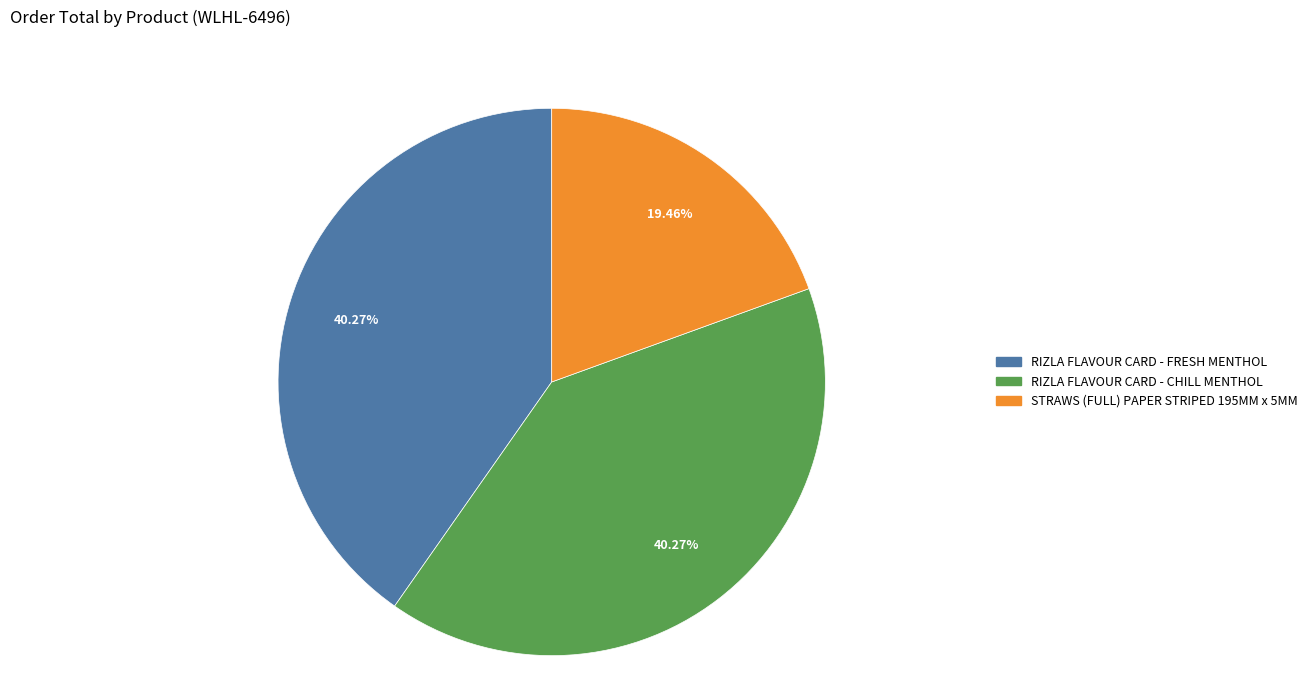

To the nearest percent, what is the difference between the largest and smallest slice percentages?

21%